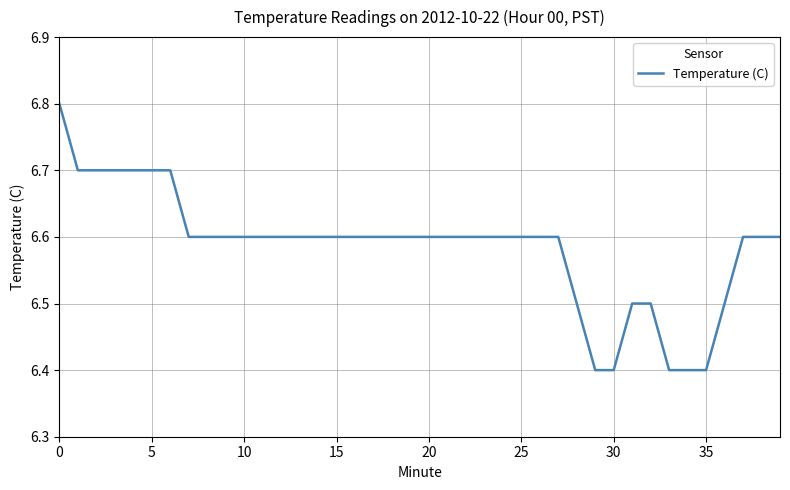

What is the maximum value shown in the chart?

6.8